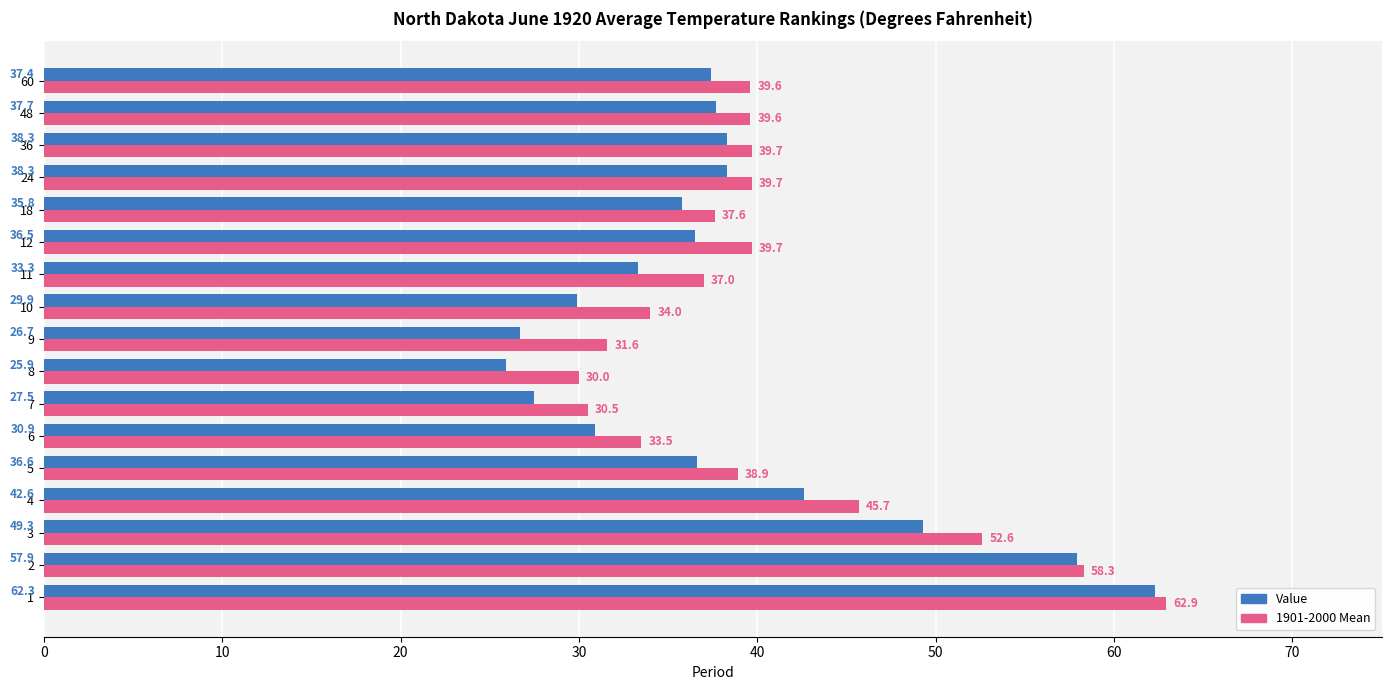

Rank the series at 60 from highest to lowest value.

1901-2000 Mean, Value